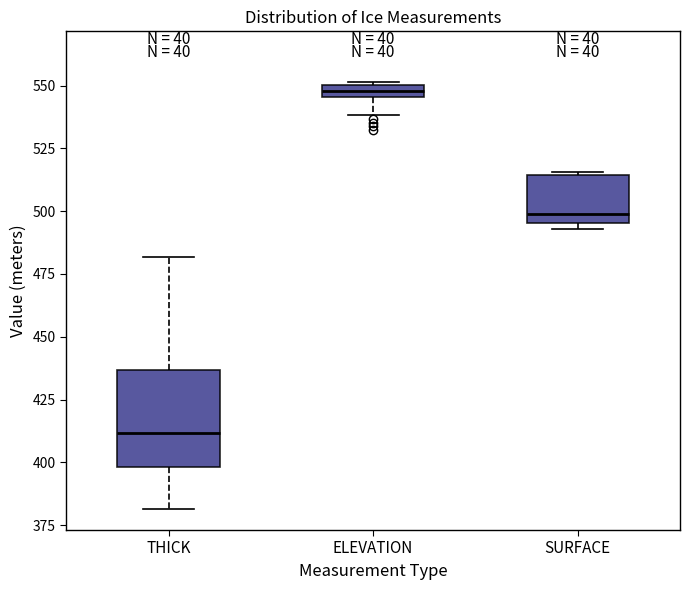

Where does the lower whisker of the box for ELEVATION end on the y-axis? The values are not printed on the chart, so give them approximately, as read against the axis.

540